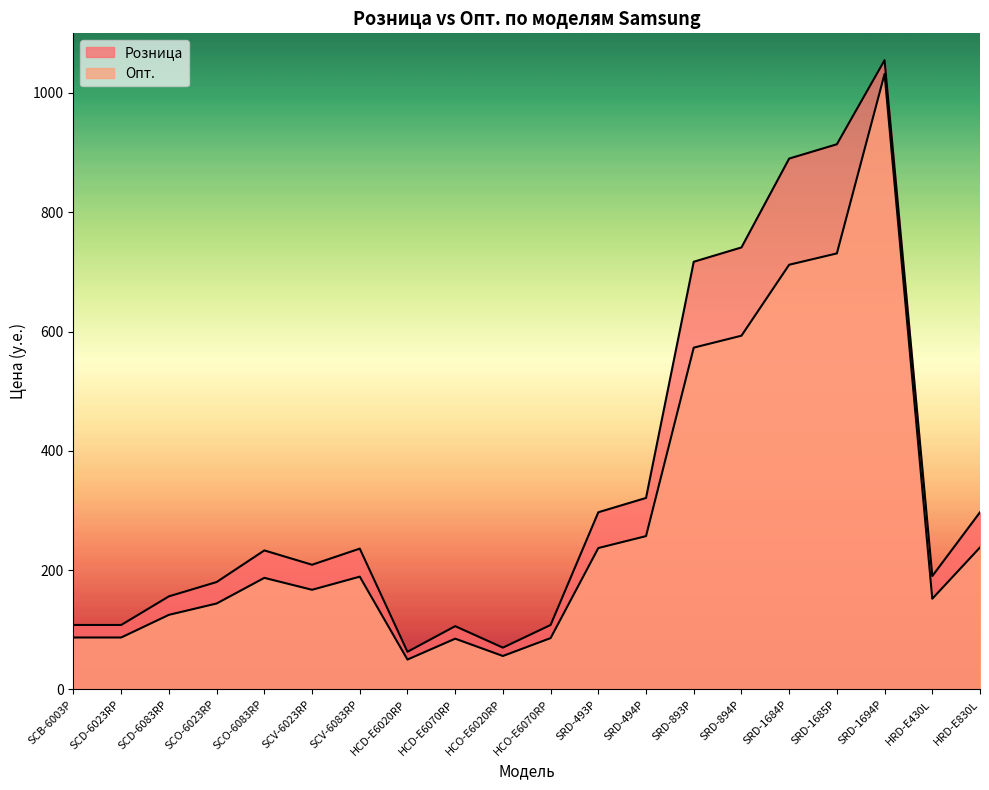

What is the label of the 18th point from the left?

SRD-1694P